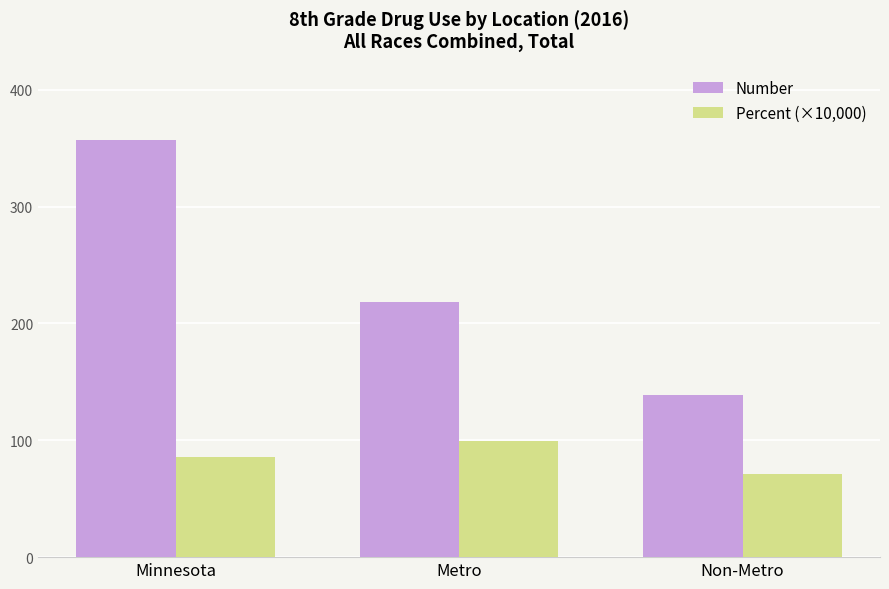

What is the spread (max minus min) of values at Metro?

119.0